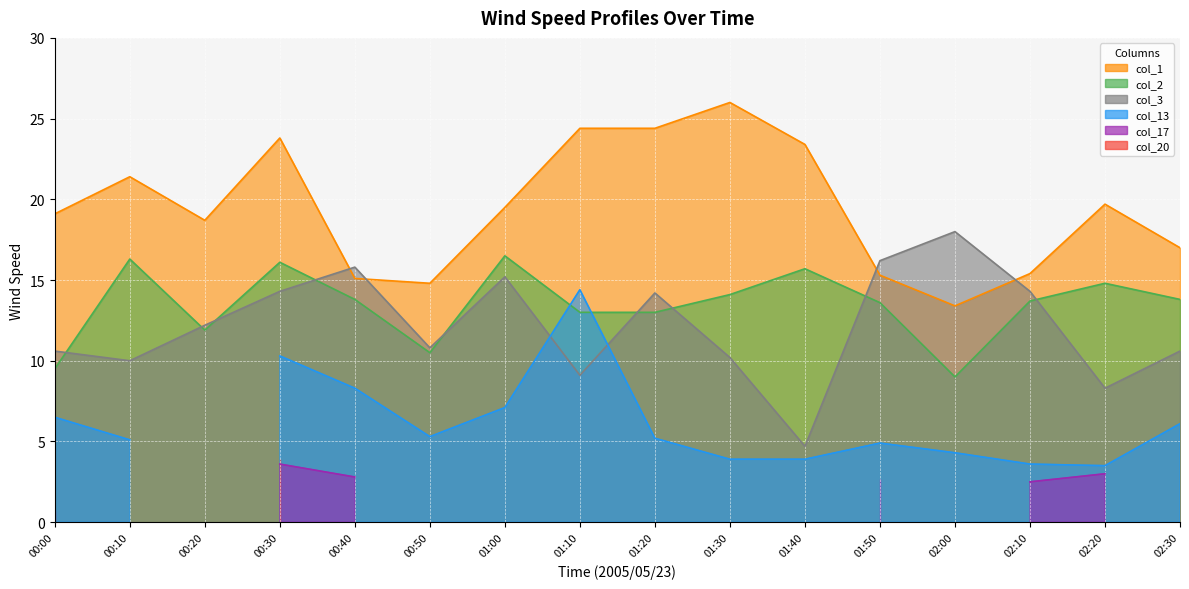

What is the sum of all col_3 values?

194.5